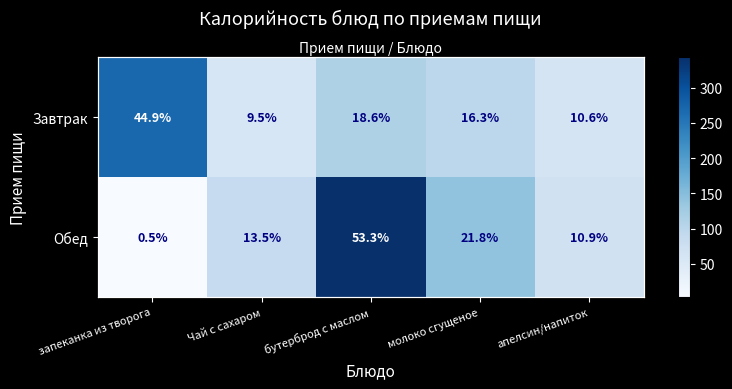

Is the value of Обед at запеканка из творога greater than the value of Завтрак at молоко сгущеное?

No